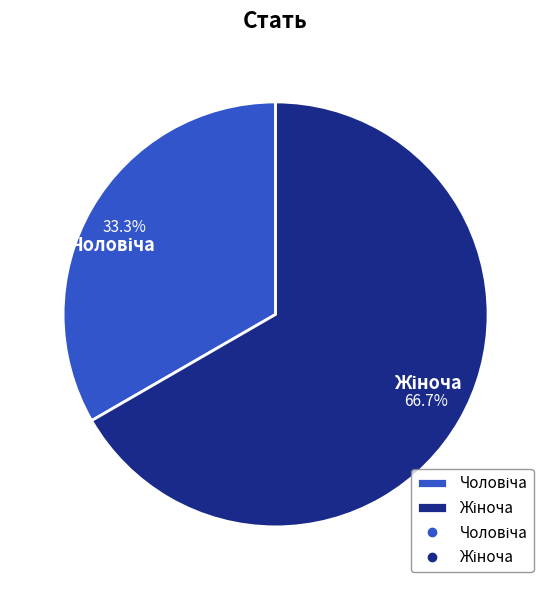

Is there any slice that represents more than half of the pie?

Yes